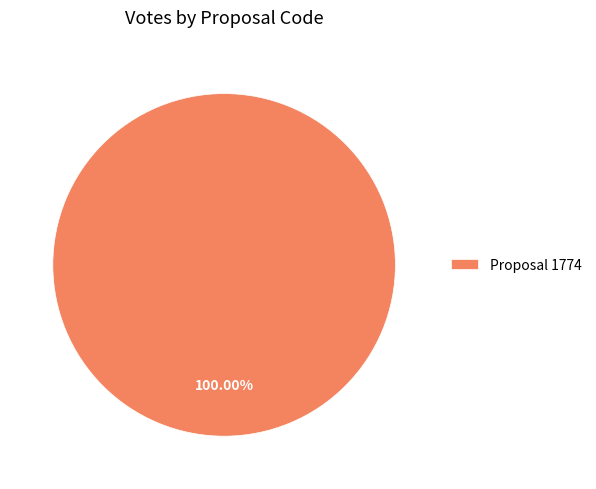

Rank the categories by value from lowest to highest.

Proposal 1774